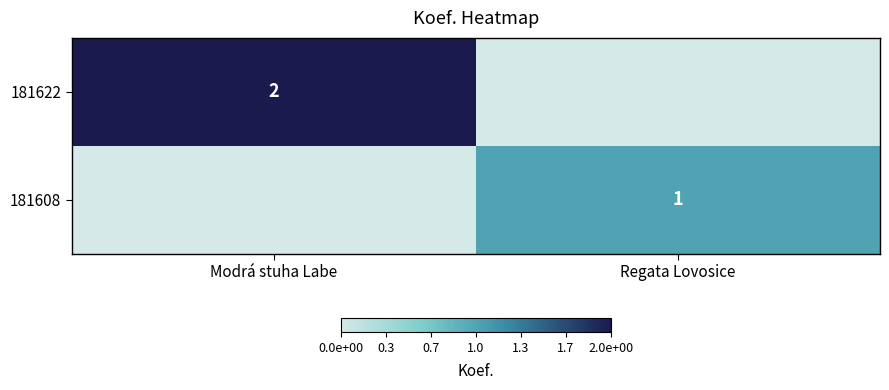

At how many categories does at least one series exceed 1?

1